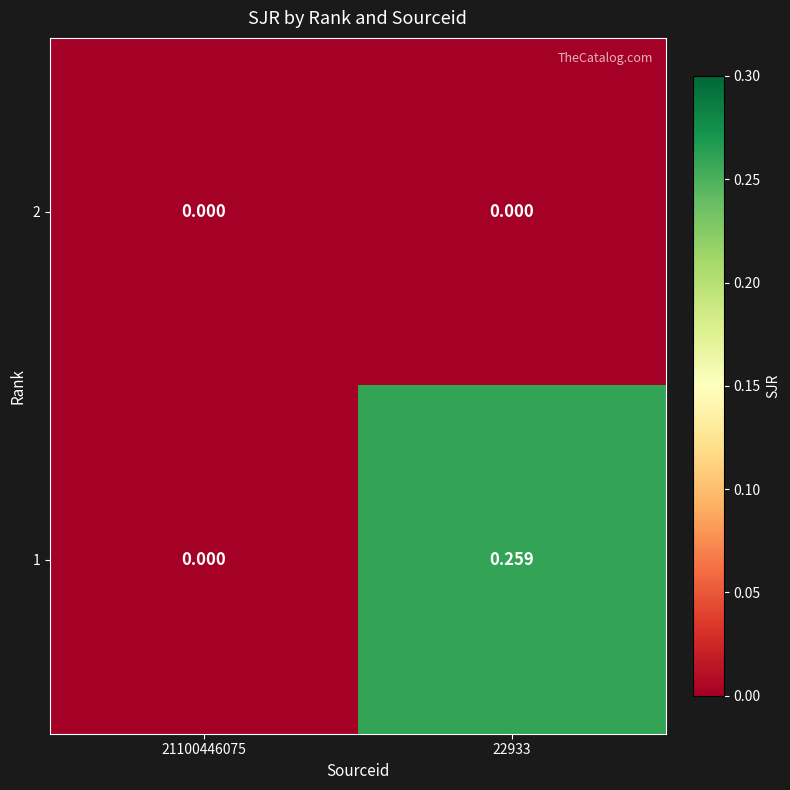

Reading right to left, list all the values displayed in this chart.

2: 22933=0.0	21100446075=0.0
1: 22933=0.3	21100446075=0.0